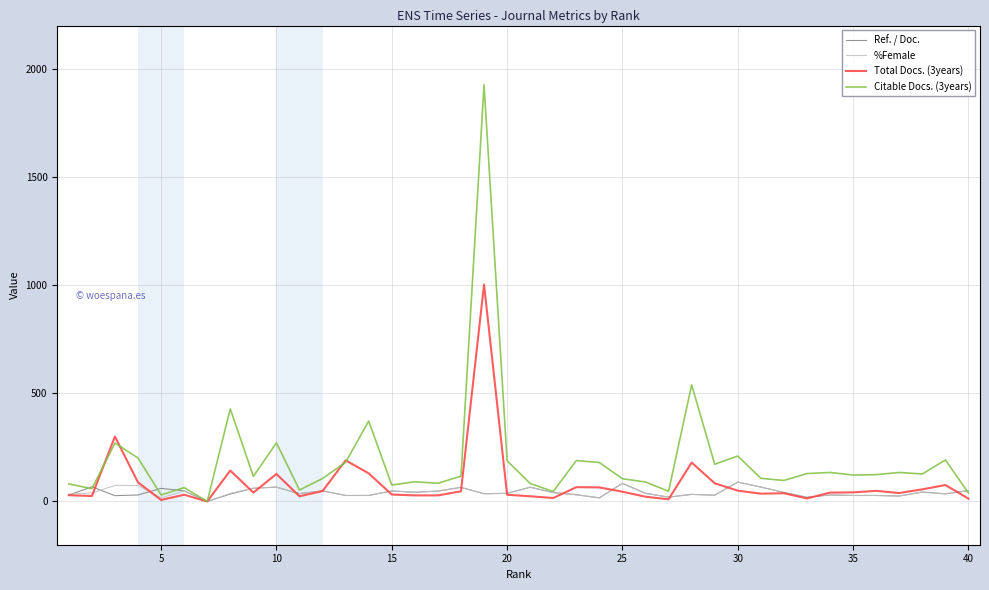

What is the maximum value for Total Docs. (3years)?

1003.0